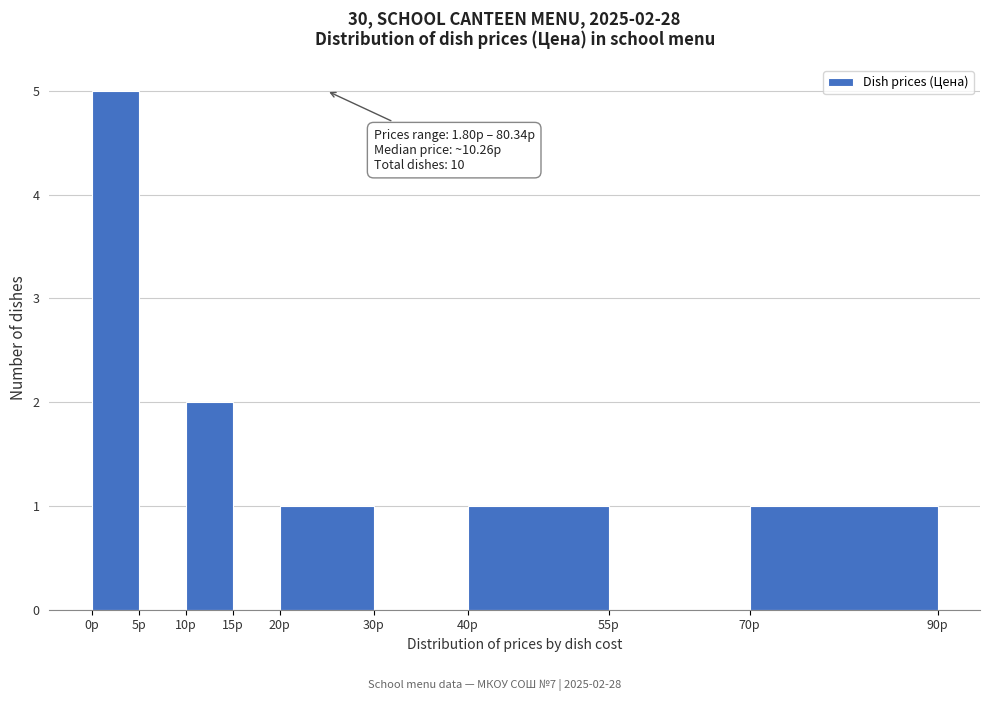

Which range on the x-axis has the tallest bar?

0 to 5